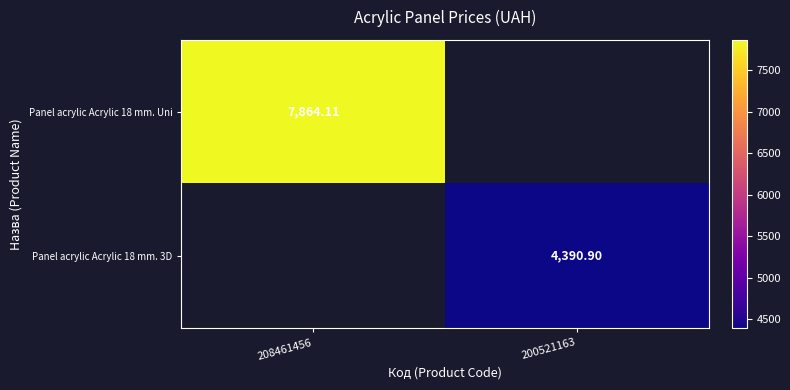

Is it true that Panel acrylic Acrylic 18 mm. Uni equals 2999.1 at 208461456?

False